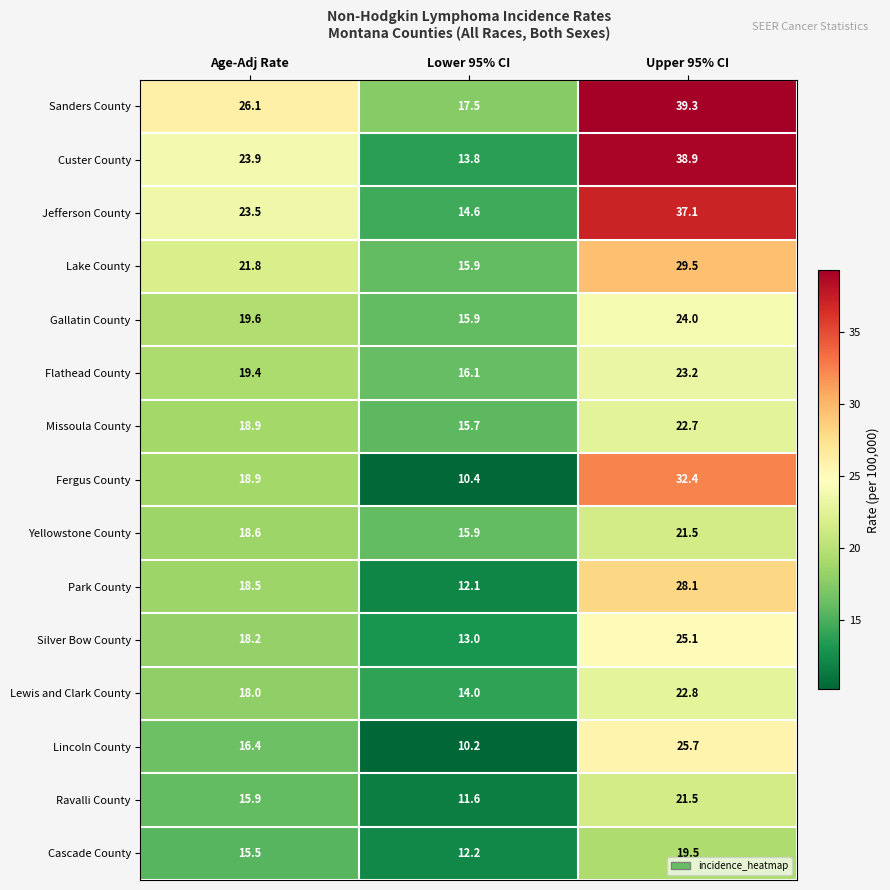

At how many categories does at least one series exceed 26?

2